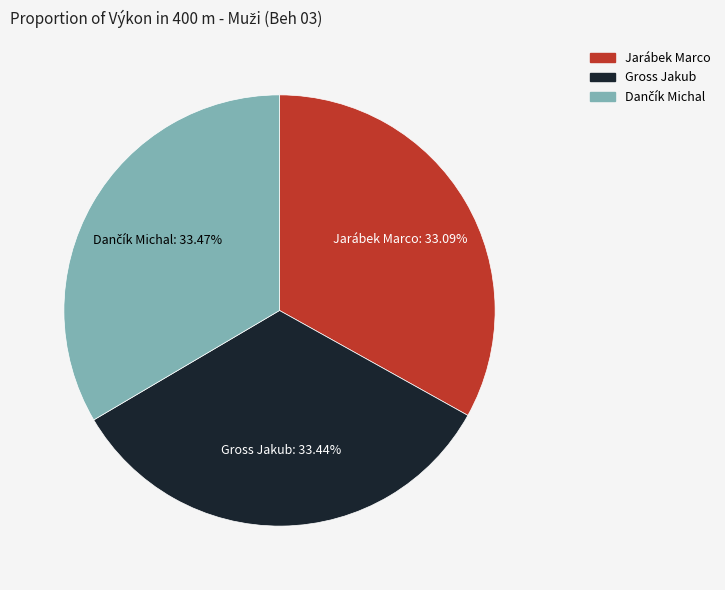

Does Jarábek Marco represent more than half of the total?

No